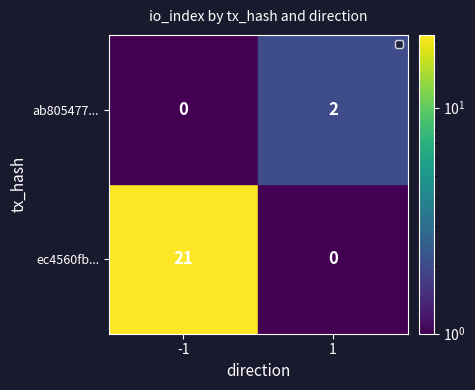

At -1, list the series in order from smallest to largest.

ab805477..., ec4560fb...